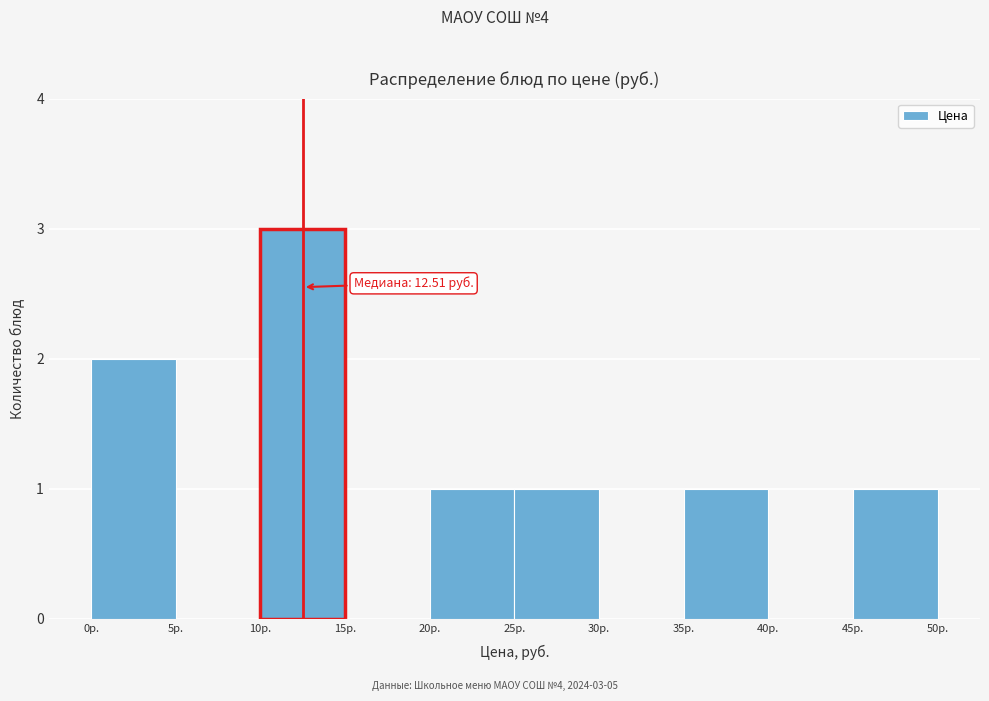

Over which range of the x-axis is the bar tallest?

10 to 15